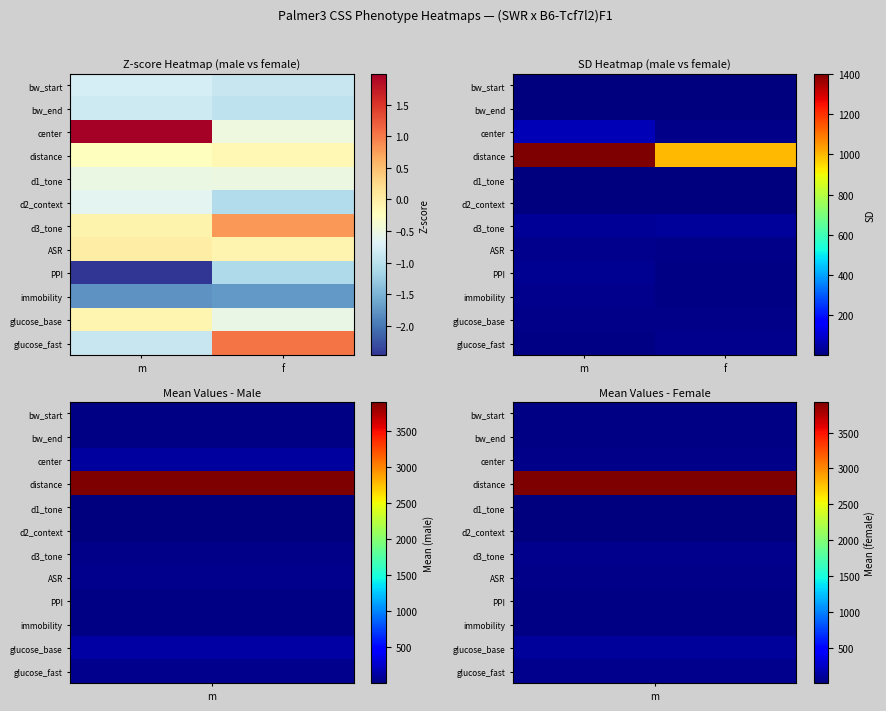

What is the total value across all series at m?

1593.6